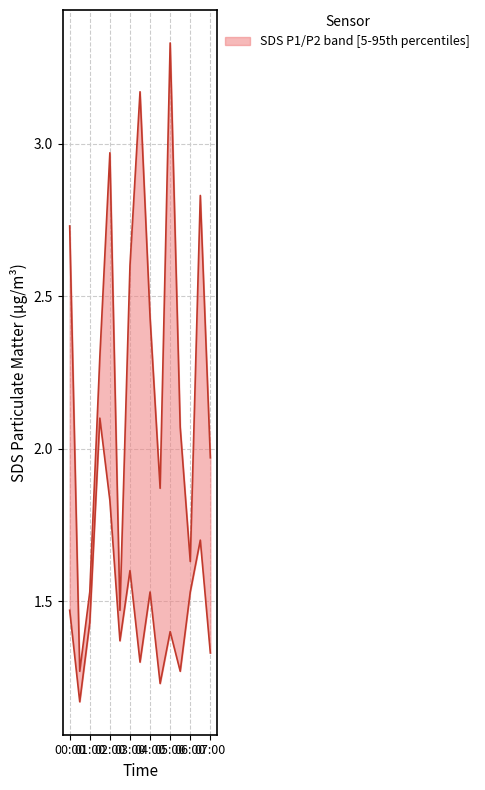

True or false: SDS_P2 and SDS_P1 intersect in this chart.

False